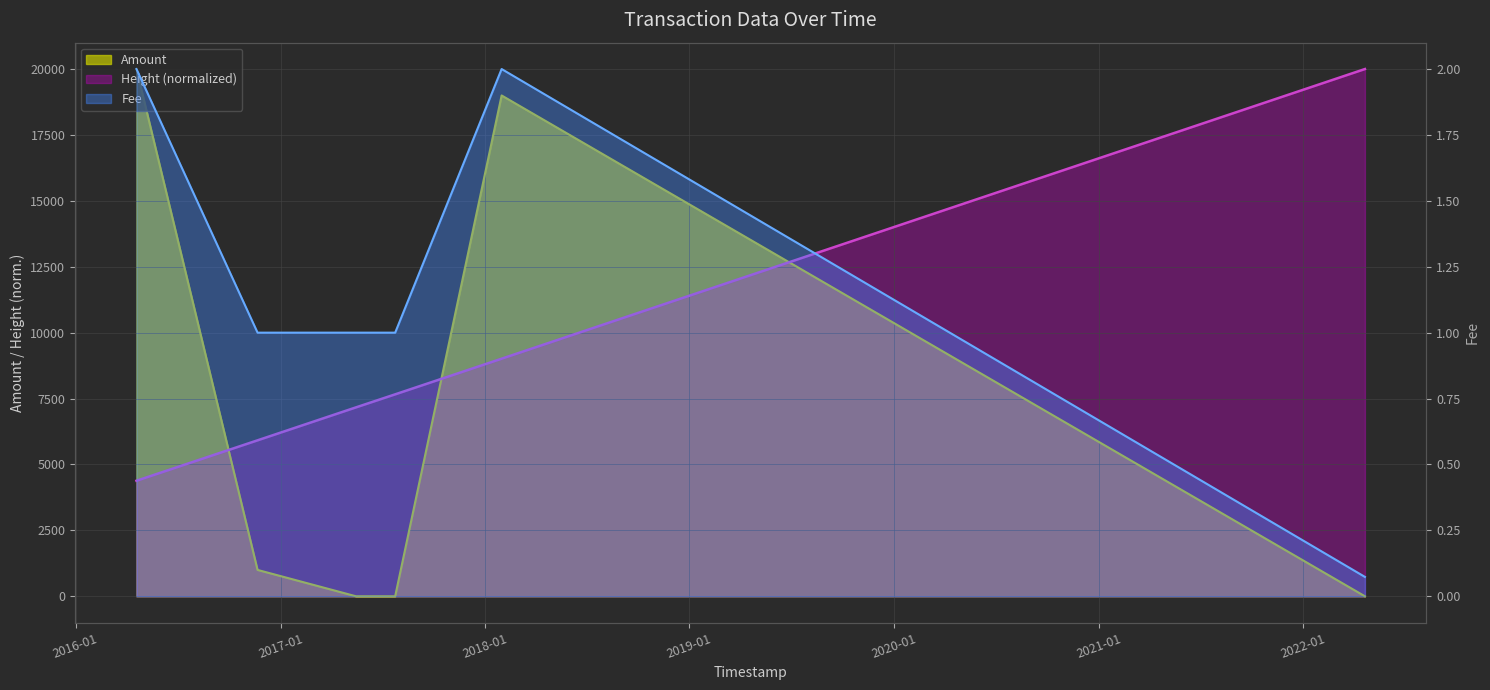

How many intersections are there between Fee and Amount?

3